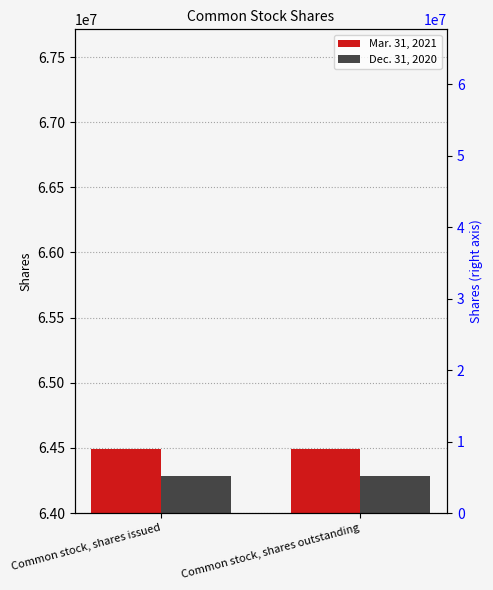

List the labels in order of Mar. 31, 2021 value, smallest first.

Common stock, shares issued, Common stock, shares outstanding